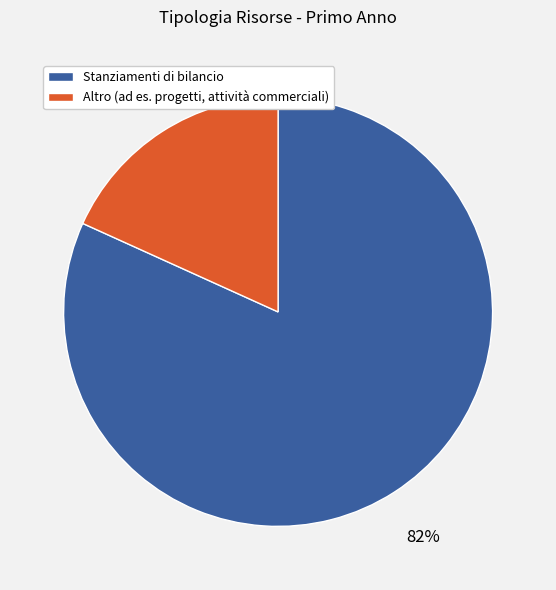

Is there any slice that represents more than half of the pie?

Yes